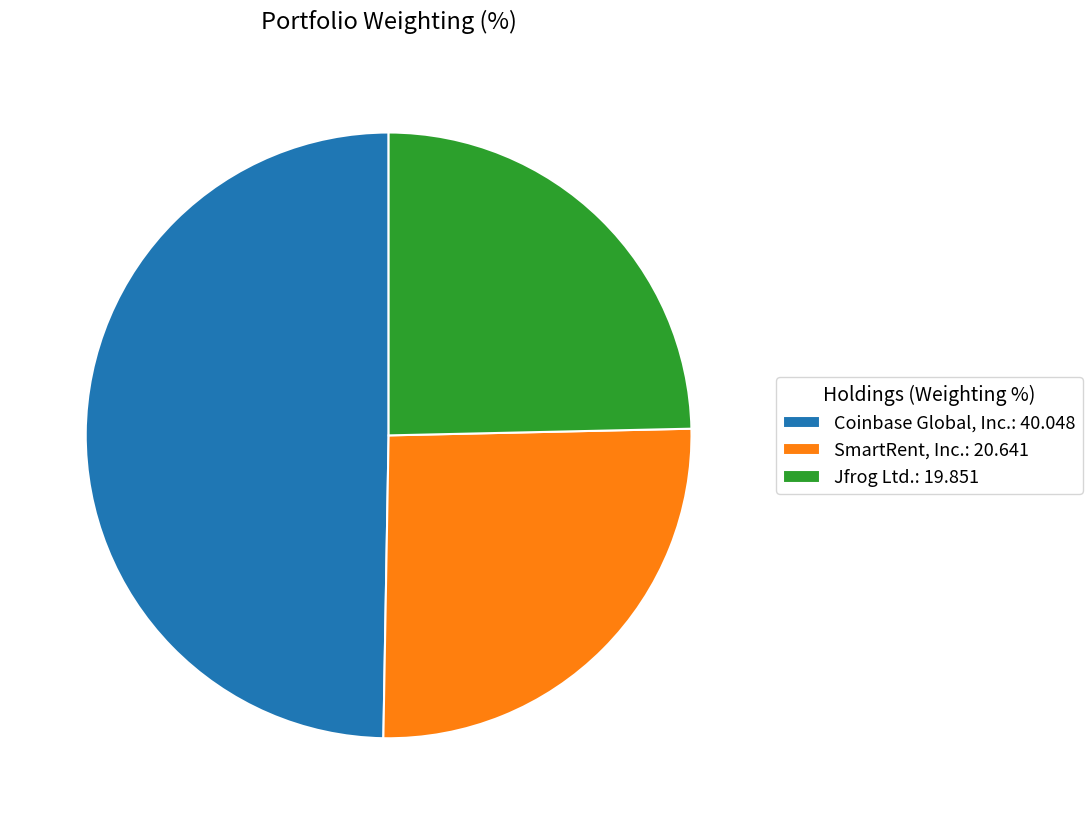

How many segments does this pie chart have?

3